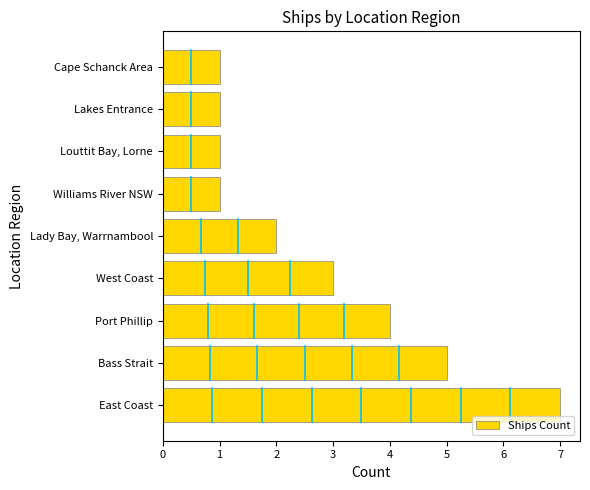

How many values are below 2?

4